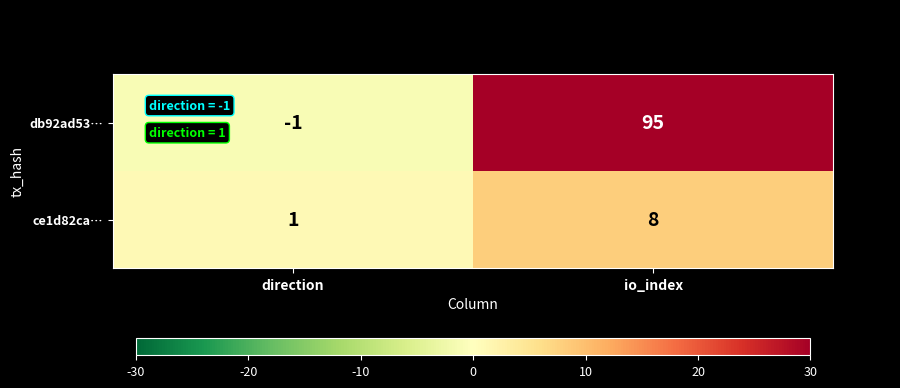

What value does the db92ad53… series have at io_index, to the nearest 10?

100